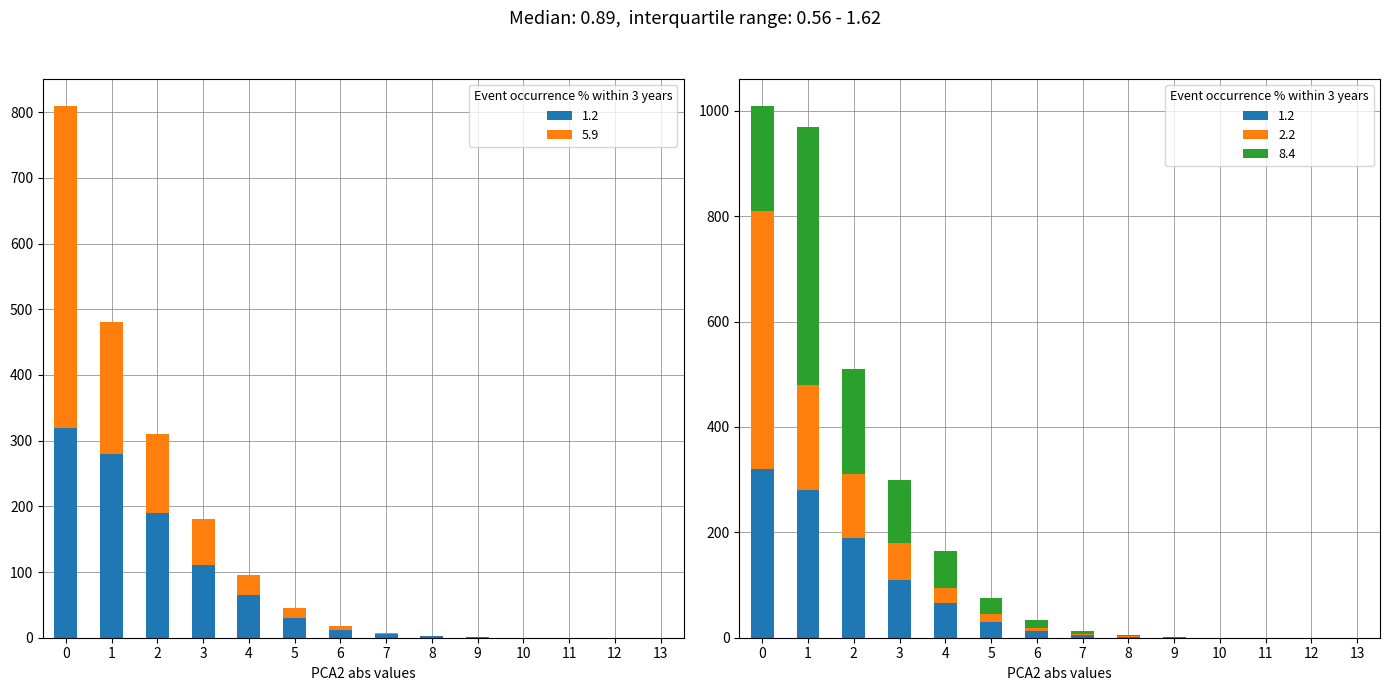

Between 9 and 13, which series saw the biggest shift?

Winter Off-Peak